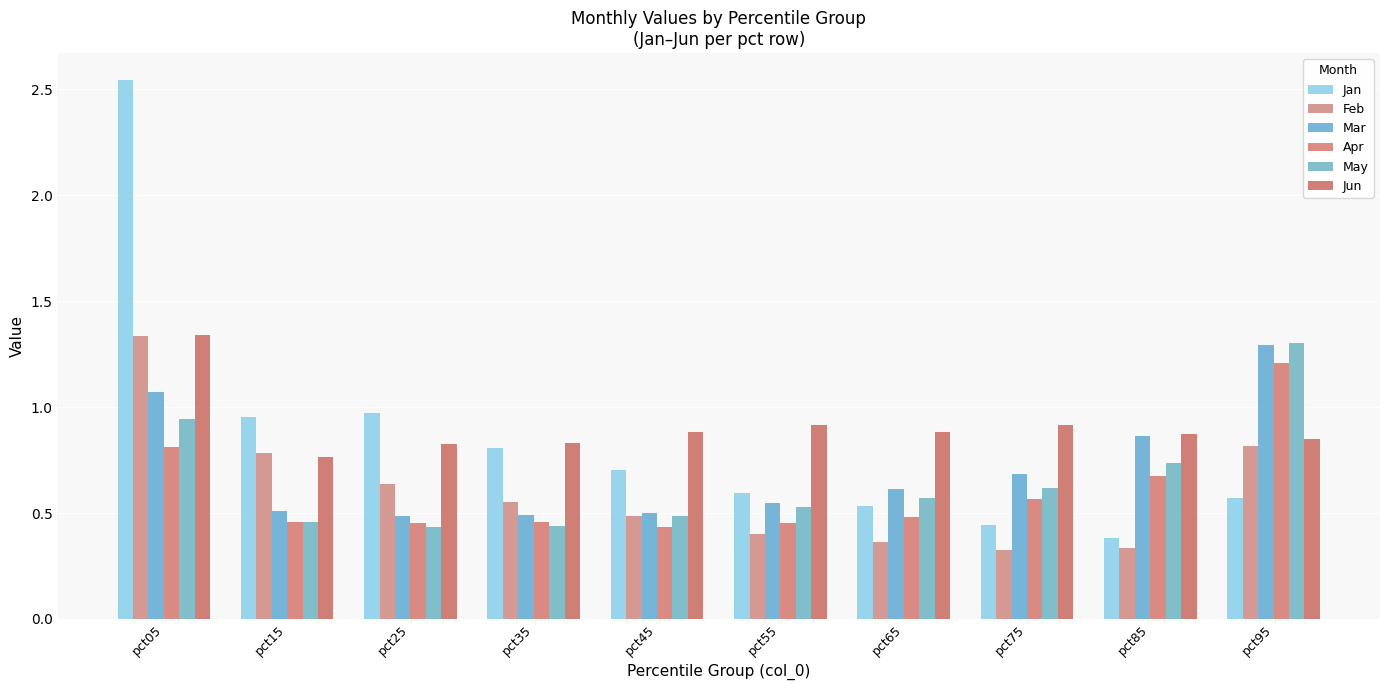

At which label is May closest to 0?

pct25